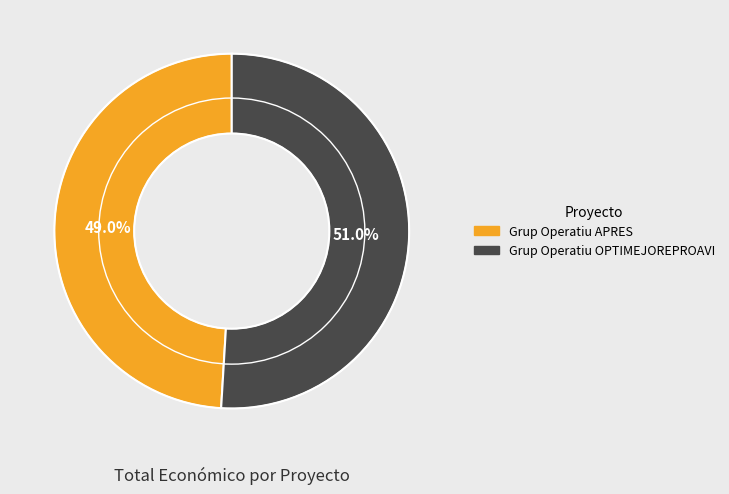

Does Grup Operatiu APRES account for over 50% of the chart?

No